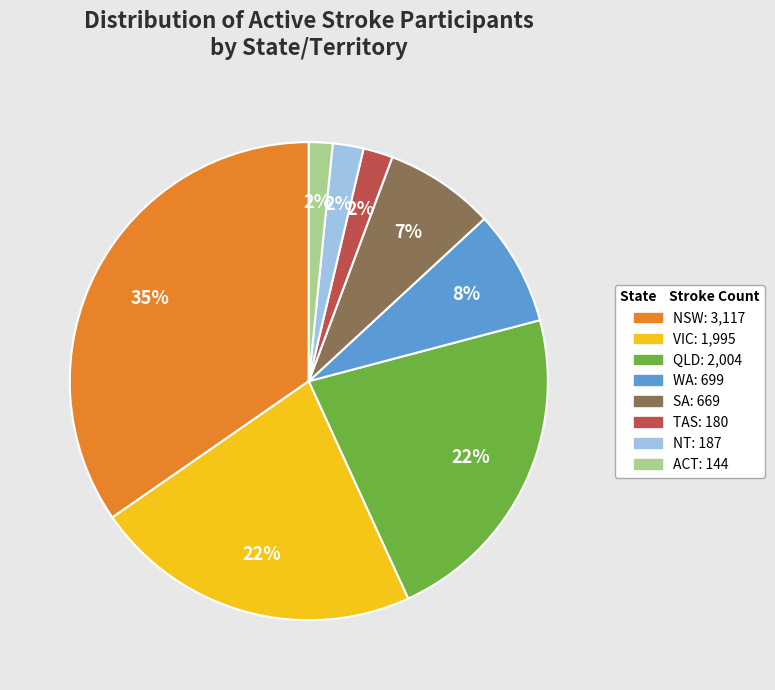

Is there a majority slice in this chart?

No